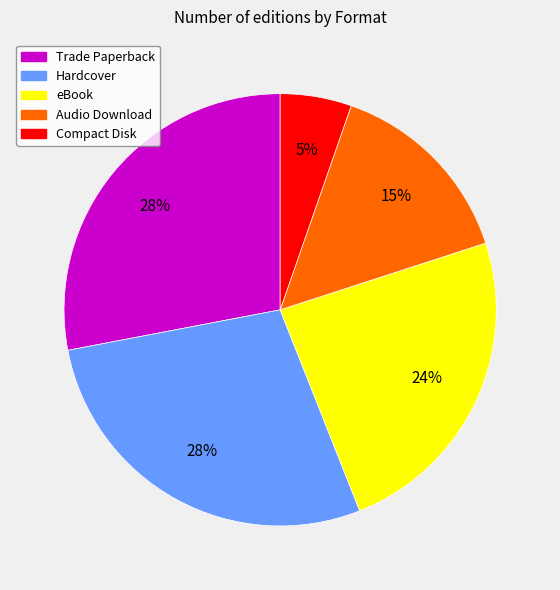

The Trade Paperback slice represents 28% of the pie. True or false?

True